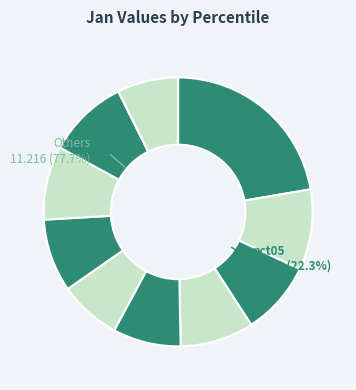

Is there a majority slice in this chart?

No